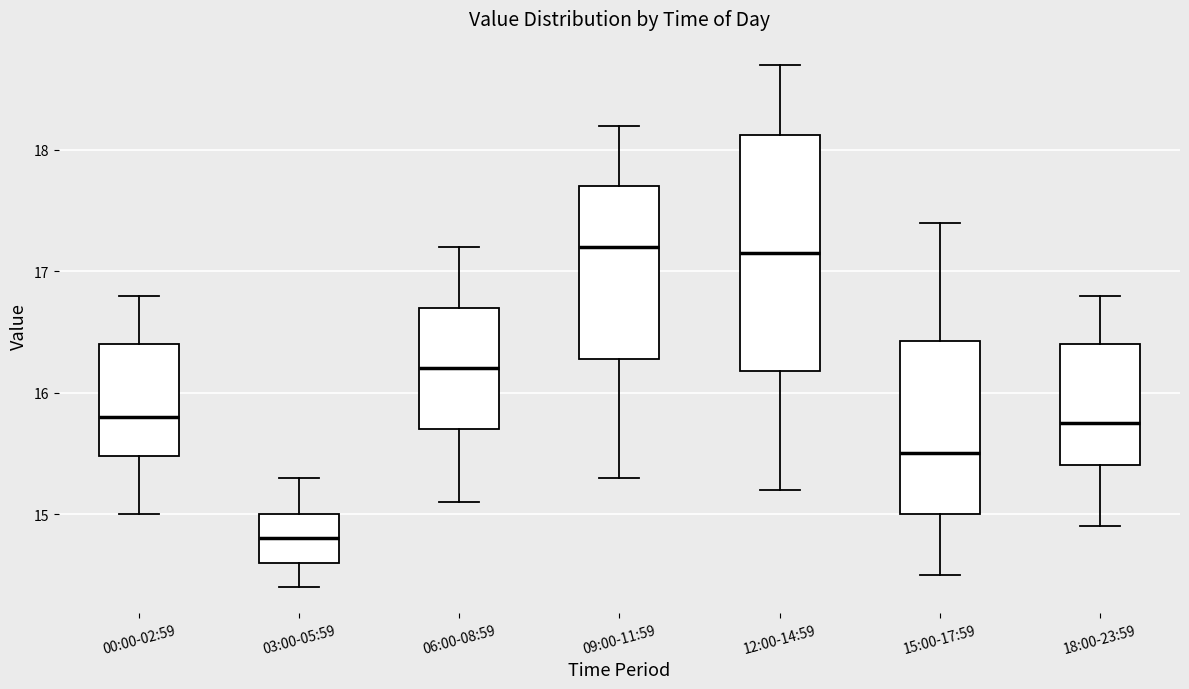

Reading left to right, read every box against the y-axis: the position of its median line, the range the box covers, and the ends of its whiskers. The values are not printed on the chart, so give them approximately, as read against the axis.

00:00-02:59: median 15.8, box 15.5 to 16.4, whiskers 15.0 to 16.8
03:00-05:59: median 14.8, box 14.6 to 15.0, whiskers 14.4 to 15.3
06:00-08:59: median 16.2, box 15.7 to 16.7, whiskers 15.1 to 17.2
09:00-11:59: median 17.2, box 16.3 to 17.7, whiskers 15.3 to 18.2
12:00-14:59: median 17.2, box 16.2 to 18.1, whiskers 15.2 to 18.7
15:00-17:59: median 15.5, box 15.0 to 16.4, whiskers 14.5 to 17.4
18:00-23:59: median 15.8, box 15.4 to 16.4, whiskers 14.9 to 16.8